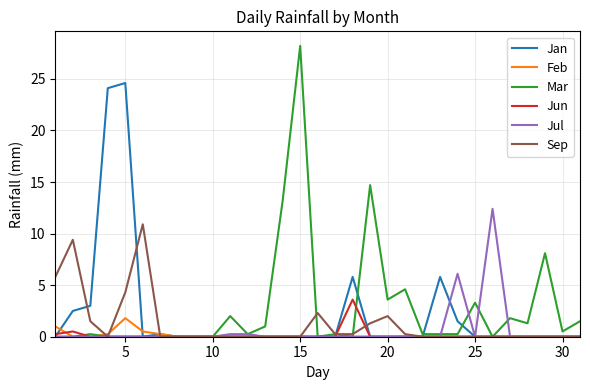

What is the greatest value displayed?

28.2